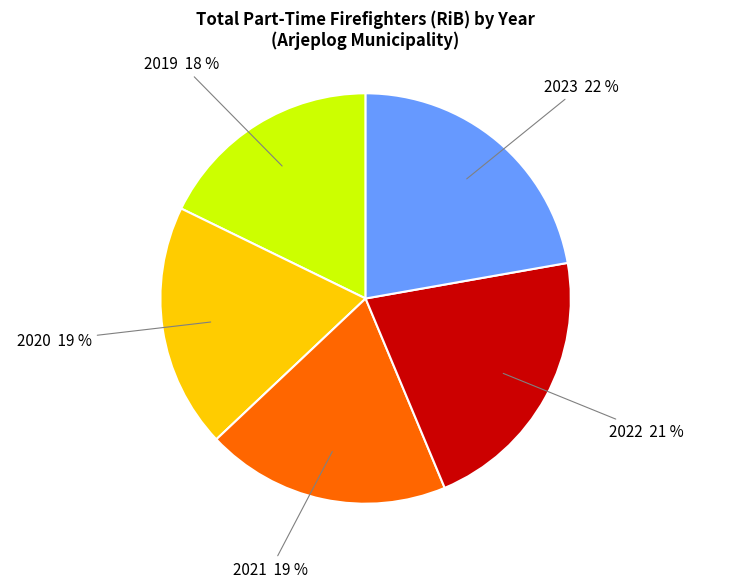

Does any single category account for the majority?

No